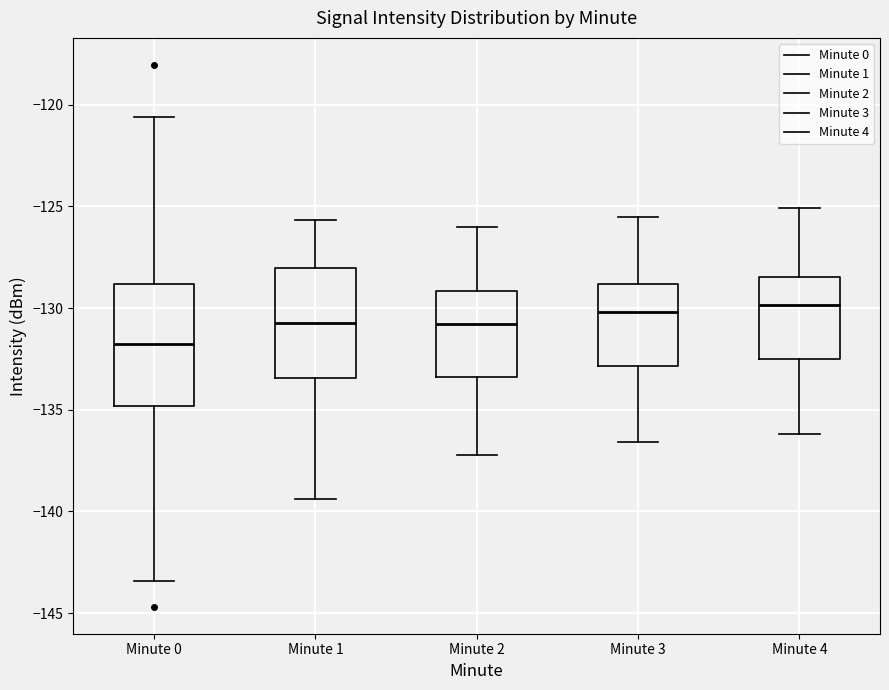

Reading left to right, read every box against the y-axis: the position of its median line, the range the box covers, and the ends of its whiskers. The values are not printed on the chart, so give them approximately, as read against the axis.

Minute 0: median -132.0, box -135.0 to -129.0, whiskers -143.5 to -120.5
Minute 1: median -130.5, box -133.5 to -128.0, whiskers -139.5 to -125.5
Minute 2: median -131.0, box -133.5 to -129.0, whiskers -137.0 to -126.0
Minute 3: median -130.0, box -133.0 to -129.0, whiskers -136.5 to -125.5
Minute 4: median -130.0, box -132.5 to -128.5, whiskers -136.0 to -125.0